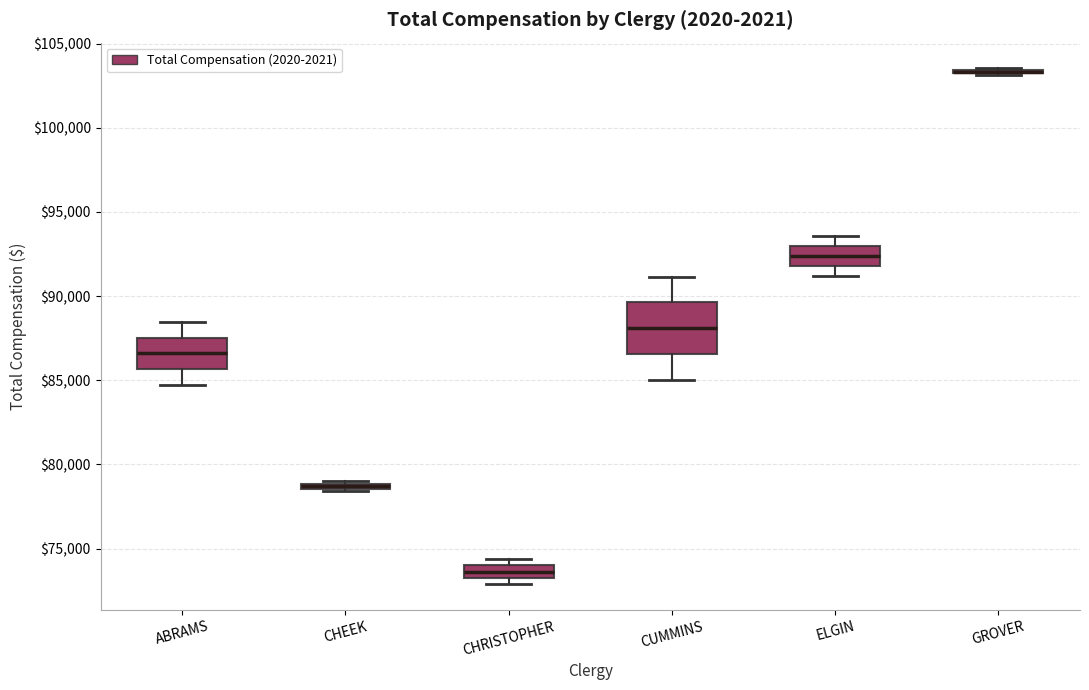

Which box is the tallest, from its lower edge to its upper edge?

CUMMINS